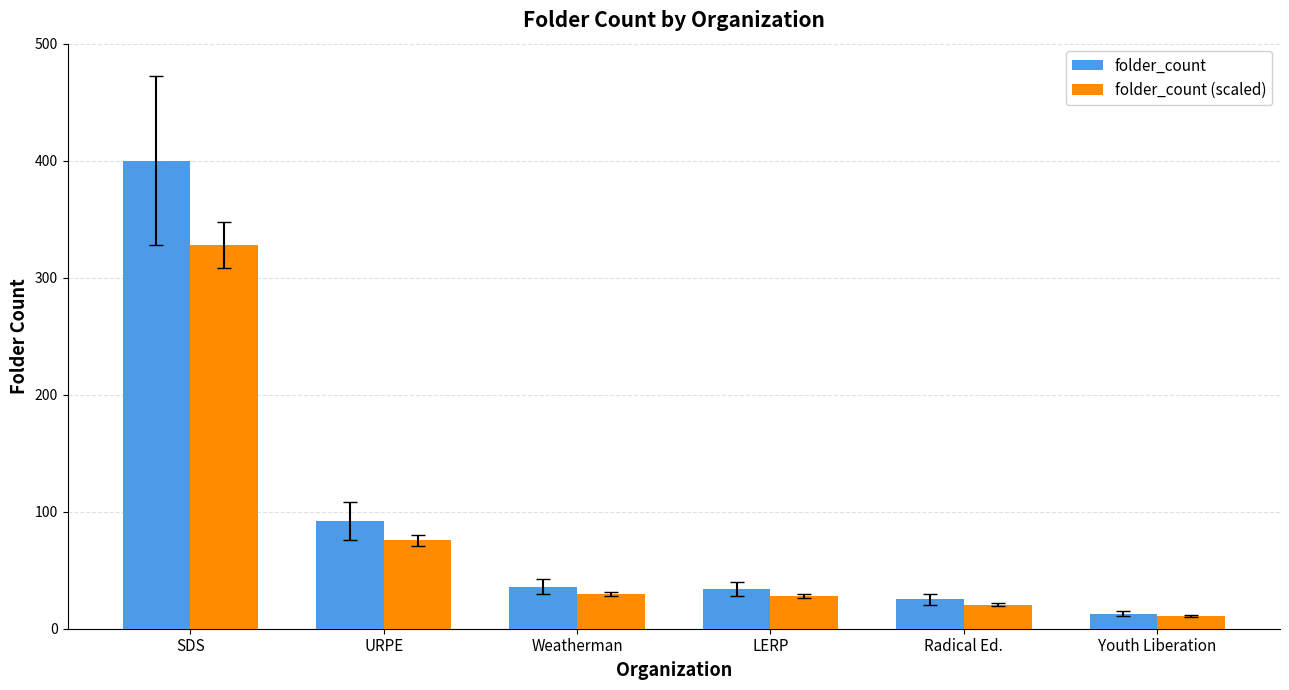

What are all the series names shown in the legend?

folder_count, folder_count (scaled)